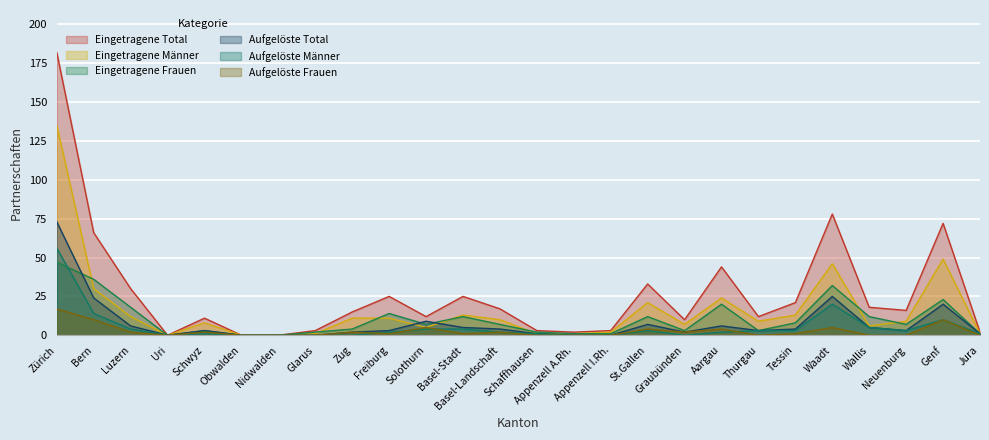

Which series has the widest spread of values?

Eingetragene Total